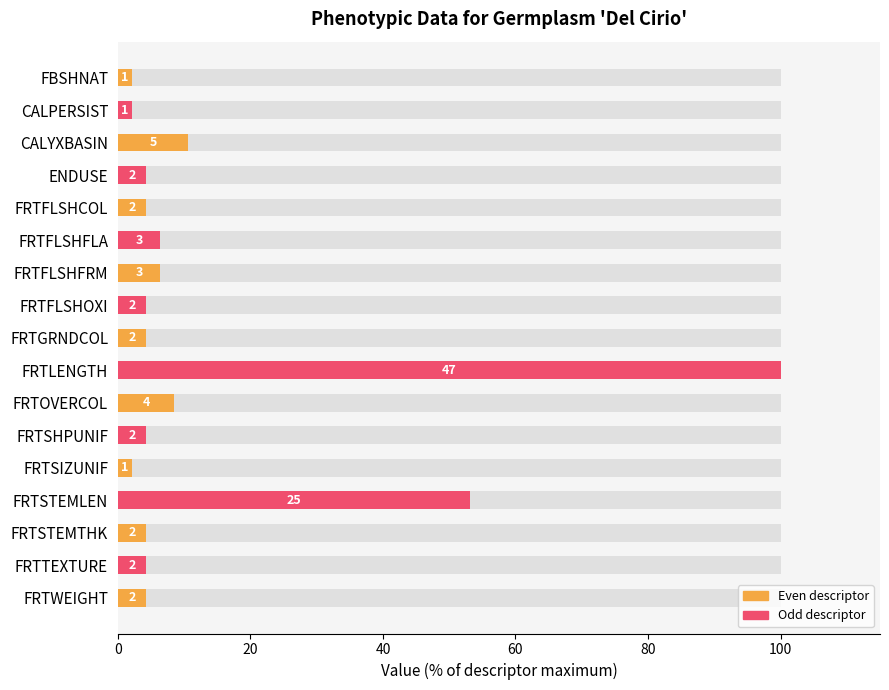

Count the number of values greater than 4.

14